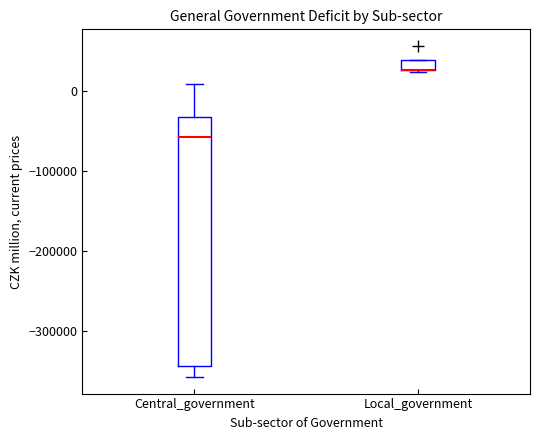

Where is the upper edge of the box for Local_government on the y-axis? The values are not printed on the chart, so give them approximately, as read against the axis.

40000